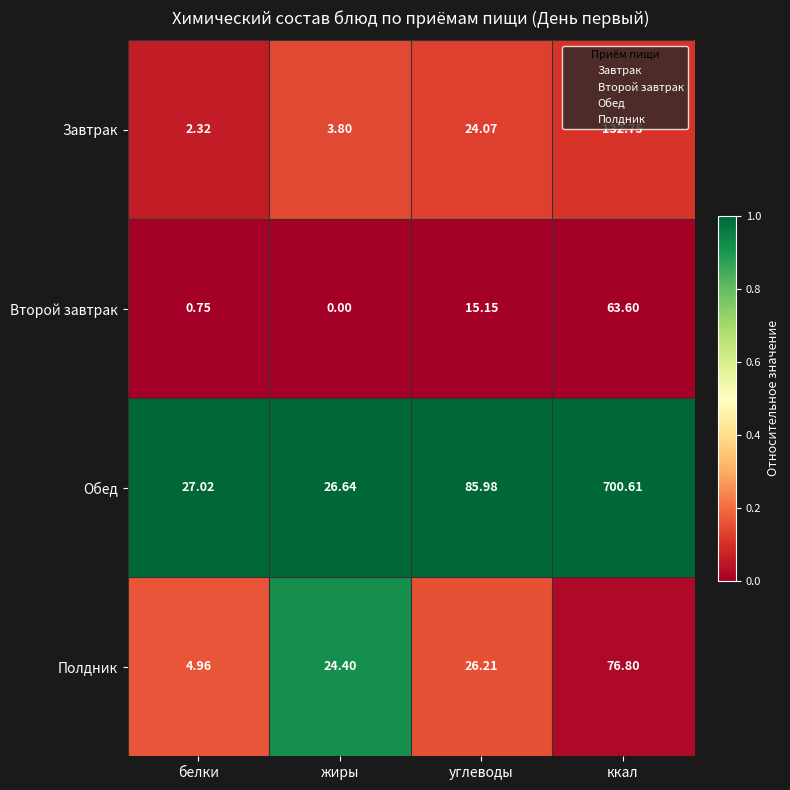

What is the difference between the highest and lowest values at жиры?

26.6